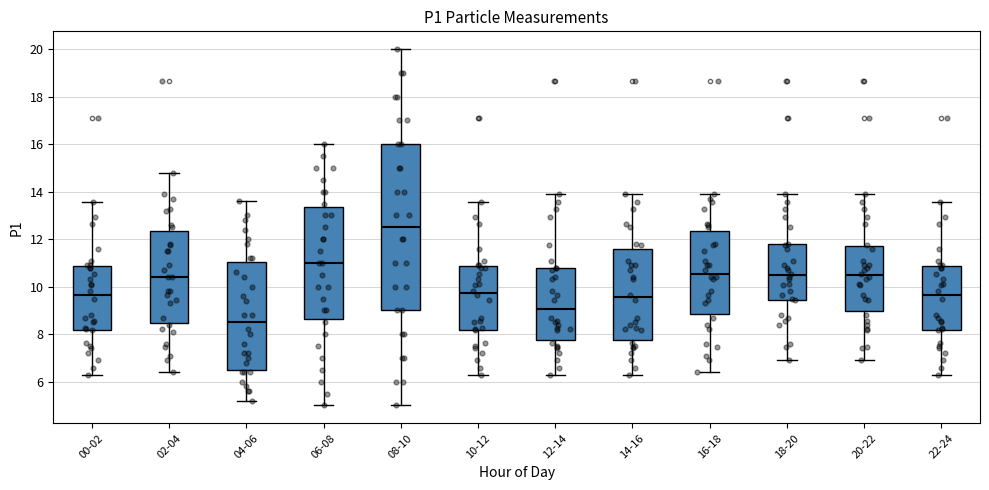

Reading left to right, read every box against the y-axis: the position of its median line, the range the box covers, and the ends of its whiskers. The values are not printed on the chart, so give them approximately, as read against the axis.

00-02: median 9.6, box 8.2 to 10.8, whiskers 6.4 to 13.6
02-04: median 10.4, box 8.4 to 12.4, whiskers 6.4 to 14.8
04-06: median 8.6, box 6.6 to 11.0, whiskers 5.2 to 13.6
06-08: median 11.0, box 8.6 to 13.4, whiskers 5.0 to 16.0
08-10: median 12.6, box 9.0 to 16.0, whiskers 5.0 to 20.0
10-12: median 9.8, box 8.2 to 10.8, whiskers 6.4 to 13.6
12-14: median 9.0, box 7.8 to 10.8, whiskers 6.4 to 14.0
14-16: median 9.6, box 7.8 to 11.6, whiskers 6.4 to 14.0
16-18: median 10.6, box 8.8 to 12.4, whiskers 6.4 to 14.0
18-20: median 10.4, box 9.4 to 11.8, whiskers 7.0 to 14.0
20-22: median 10.4, box 9.0 to 11.8, whiskers 7.0 to 14.0
22-24: median 9.6, box 8.2 to 10.8, whiskers 6.4 to 13.6